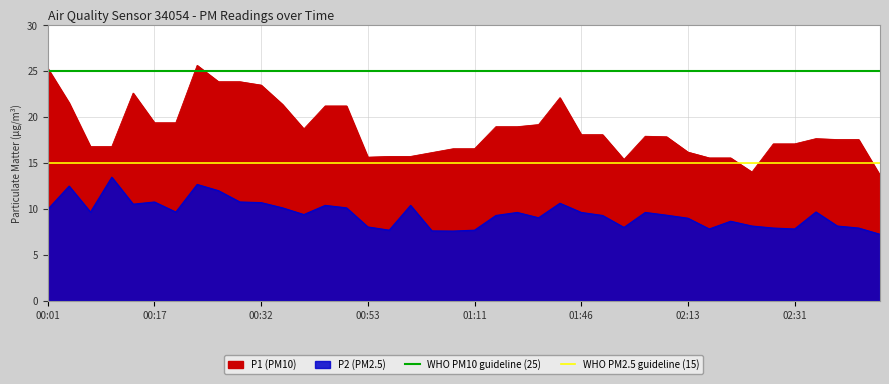

What is the value of the WHO PM2.5 guideline (15) point at the 2nd from the left?

15